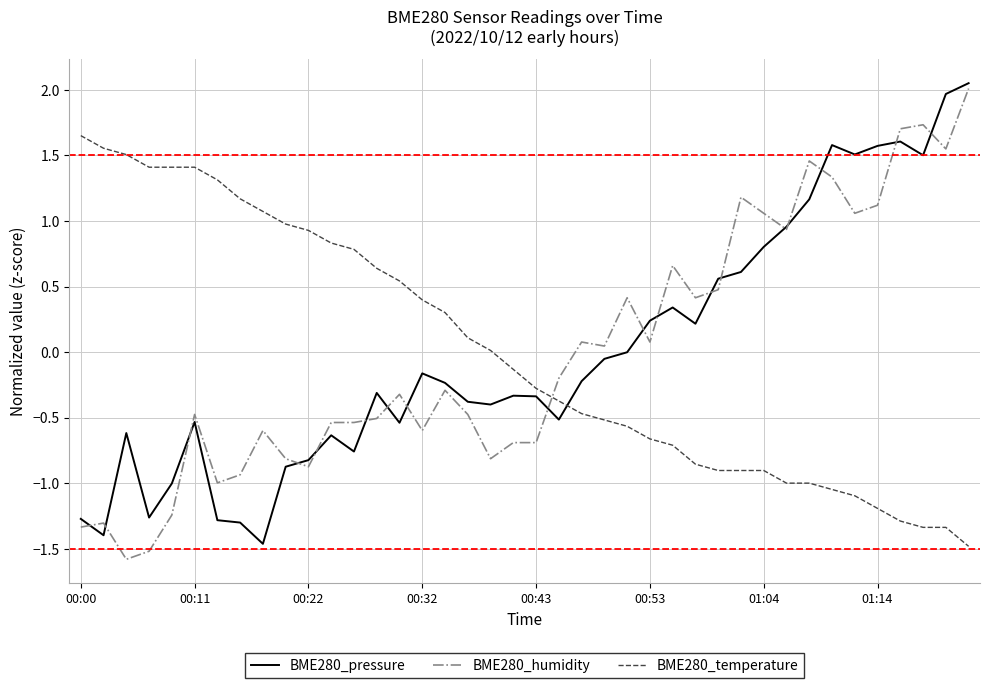

What are all the series names shown in the legend?

BME280_pressure, BME280_humidity, BME280_temperature